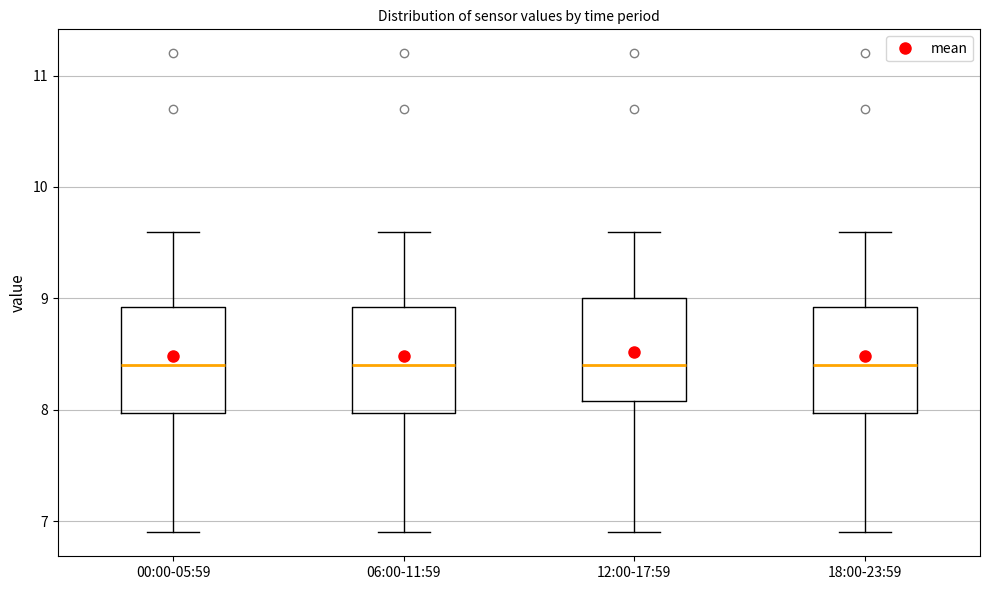

Where is the lower edge of the box for 06:00-11:59 on the y-axis? The values are not printed on the chart, so give them approximately, as read against the axis.

8.0